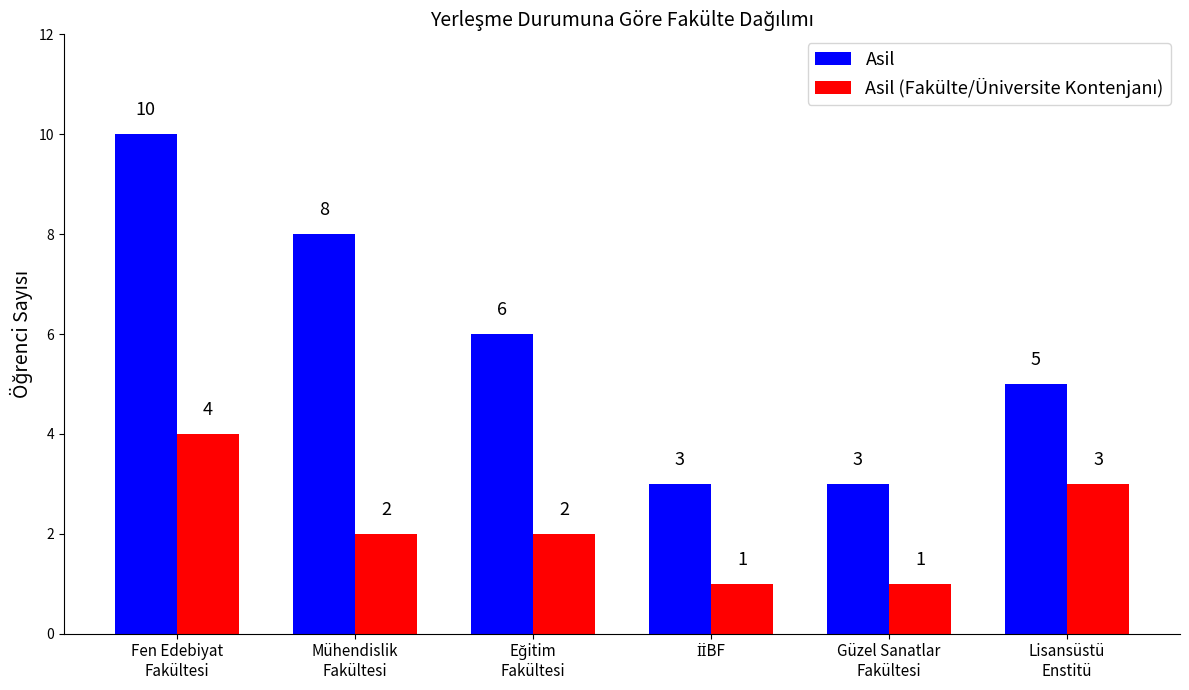

Between Mühendislik
Fakültesi and Güzel Sanatlar
Fakültesi, which series saw the biggest shift?

Asil